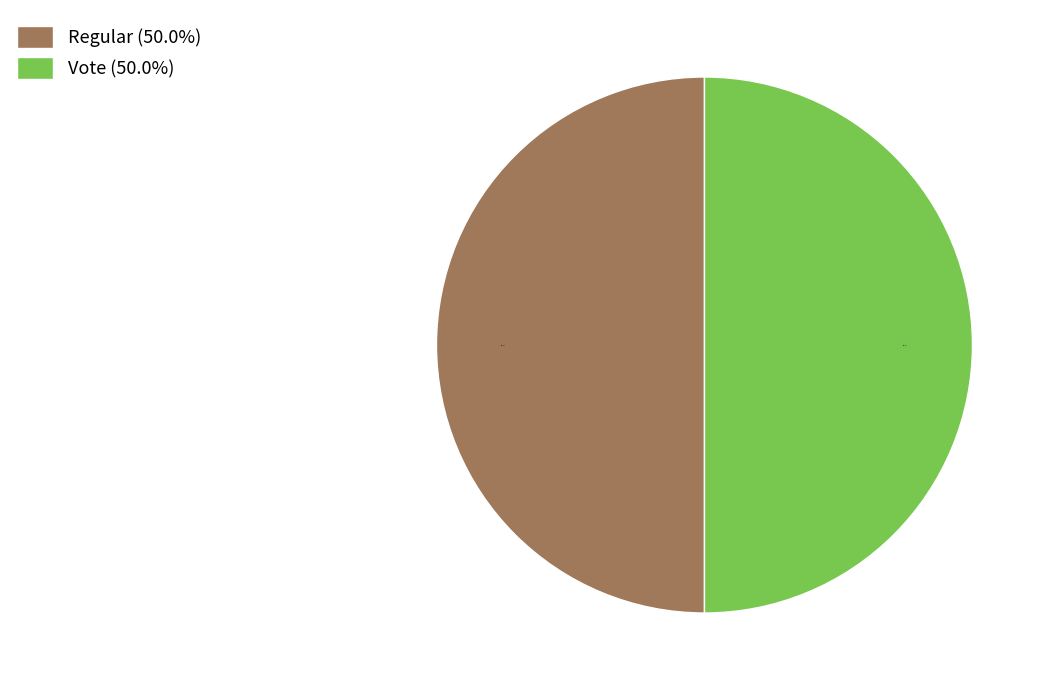

Count the number of slices in the pie.

2